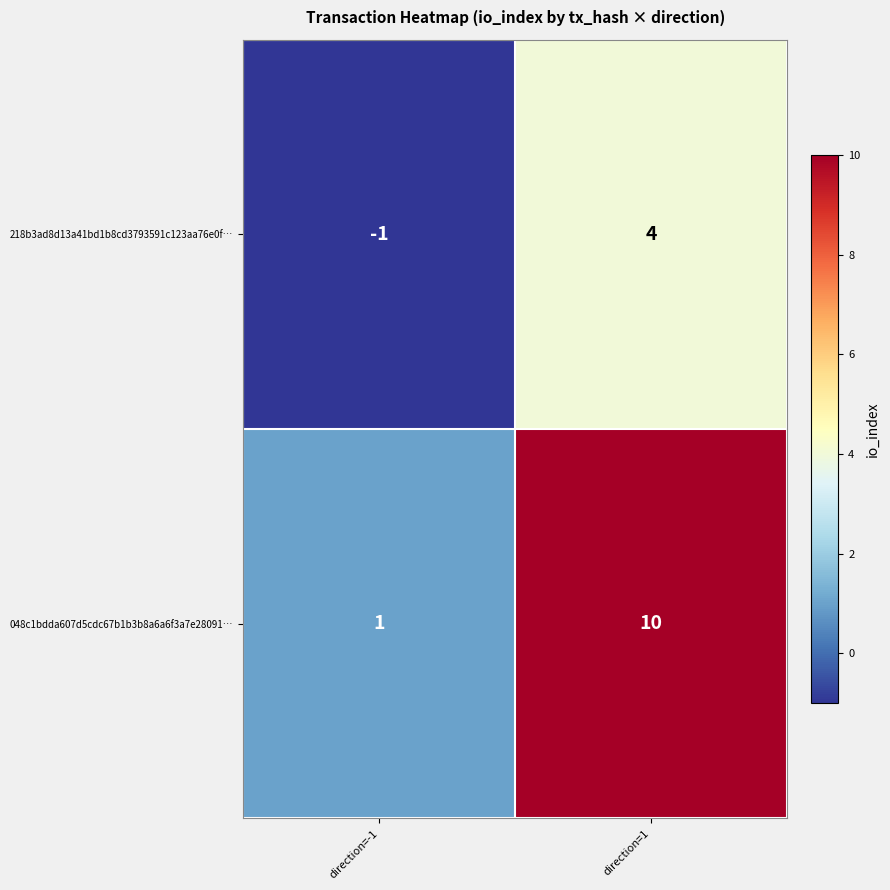

At which label is 048c1bdda607d5cdc67b1b3b8a6a6f3a7e28091… closest to 5?

direction=-1